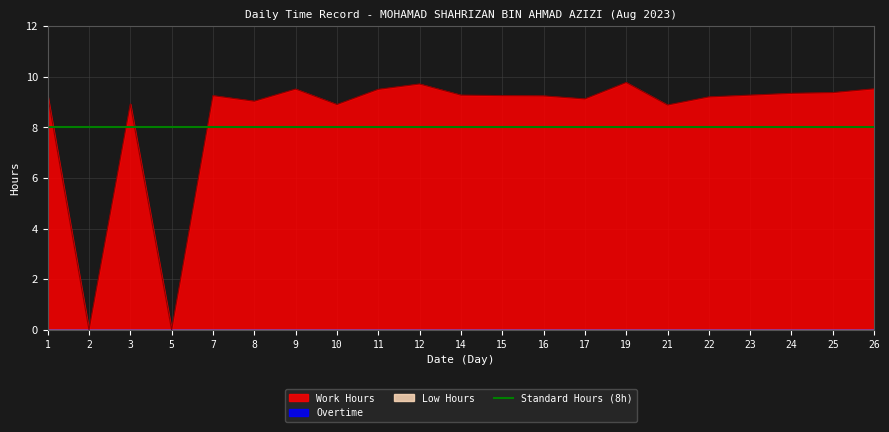

Reading right to left, what are all the values shown in this chart?

Work Hours: 26=9.5	25=9.4	24=9.3	23=9.3	22=9.2	21=8.9	19=9.8	17=9.1	16=9.2	15=9.2	14=9.3	12=9.7	11=9.5	10=8.9	9=9.5	8=9.0	7=9.2	5=0.0	3=8.9	2=0.0	1=9.2
Overtime: 26=0.0	25=0.0	24=0.0	23=0.0	22=0.0	21=0.0	19=0.0	17=0.0	16=0.0	15=0.0	14=0.0	12=0.0	11=0.0	10=0.0	9=0.0	8=0.0	7=0.0	5=0.0	3=0.0	2=0.0	1=0.0
Low Hours: 26=0.0	25=0.0	24=0.0	23=0.0	22=0.0	21=0.0	19=0.0	17=0.0	16=0.0	15=0.0	14=0.0	12=0.0	11=0.0	10=0.0	9=0.0	8=0.0	7=0.0	5=0.0	3=0.0	2=0.0	1=0.0